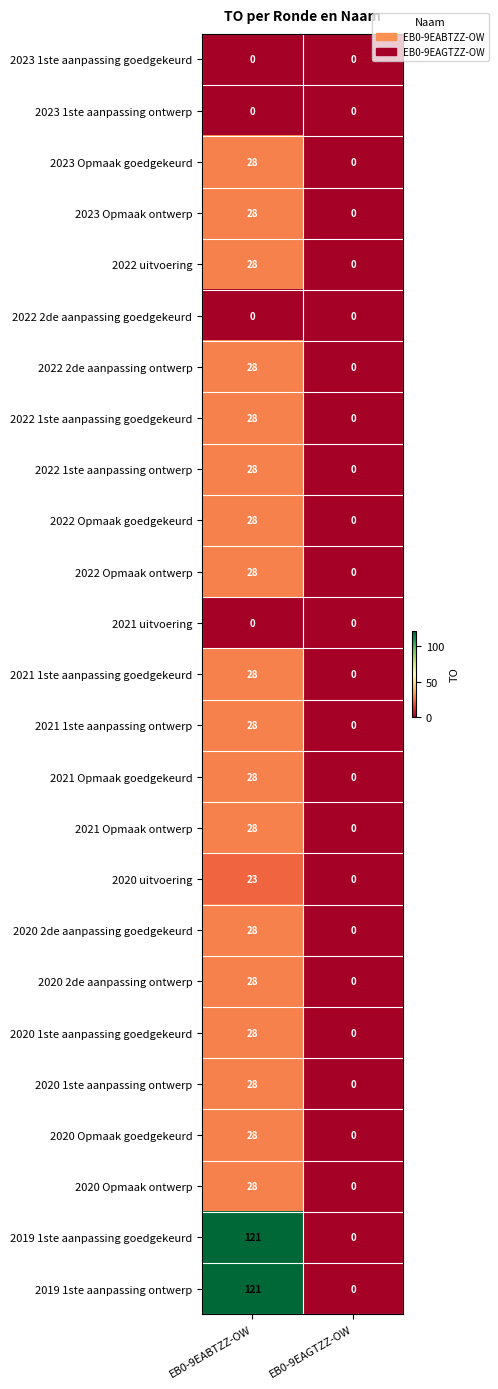

How many distinct data groups are displayed?

25